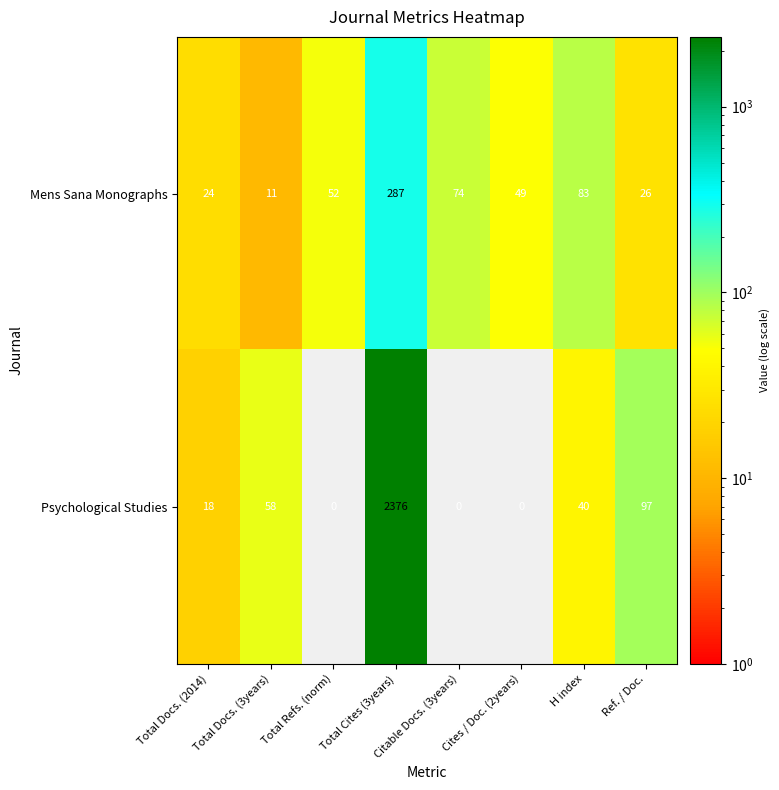

Which series has the largest range (max minus min)?

Psychological Studies